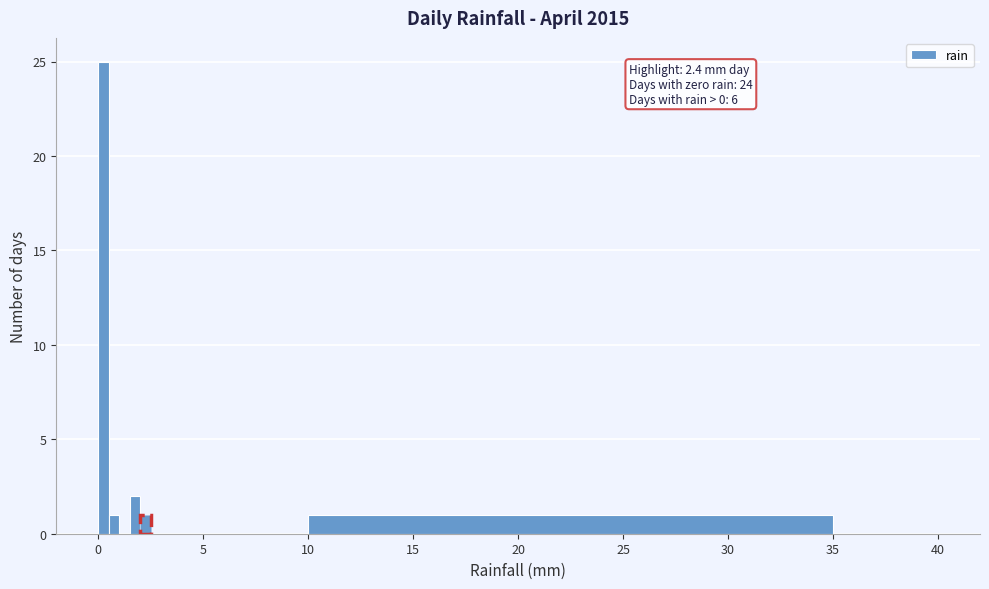

Around what value on the x-axis is the tallest bar? Give the approximate position of its centre, as read against the axis.

0.5